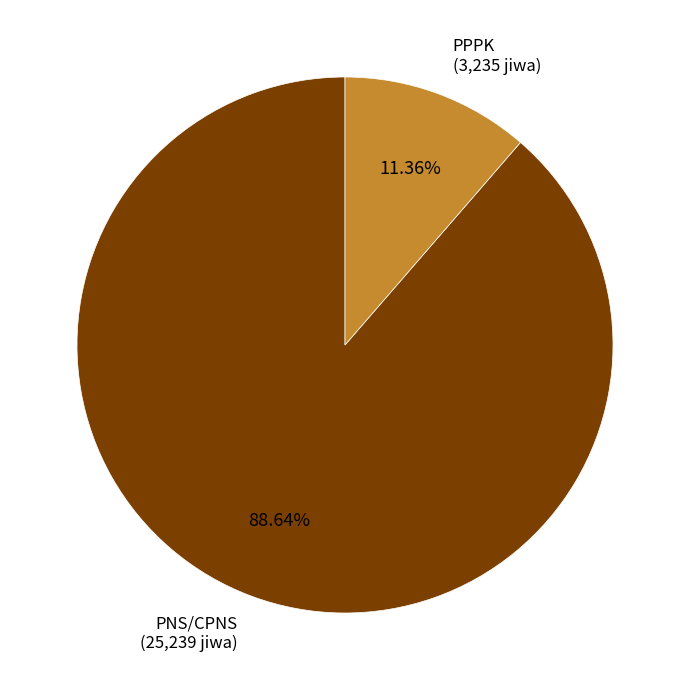

How many slices are in this pie chart?

2